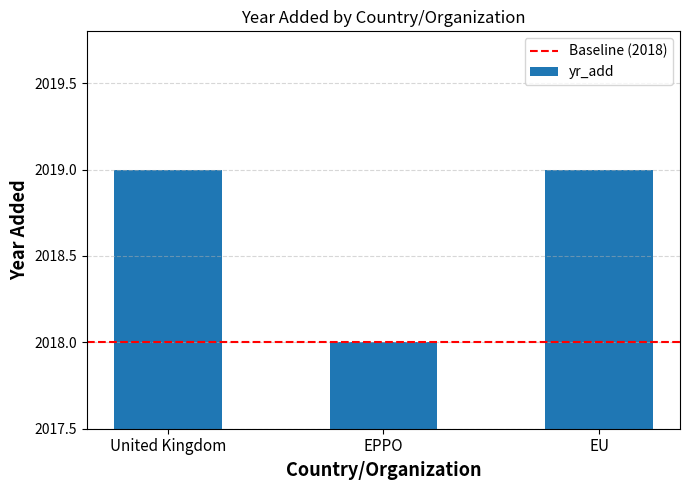

Is it true that the value at EPPO is 1132?

False